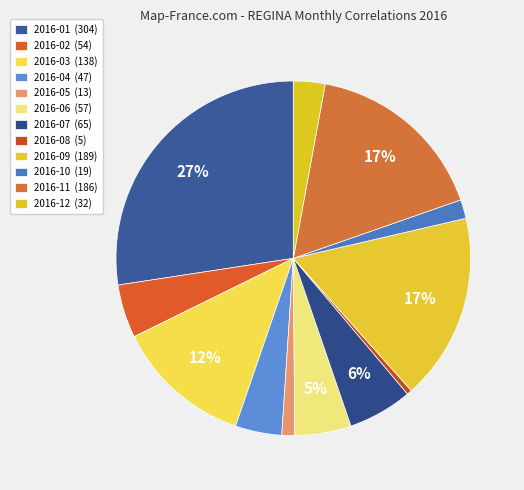

How many slices are in this pie chart?

12